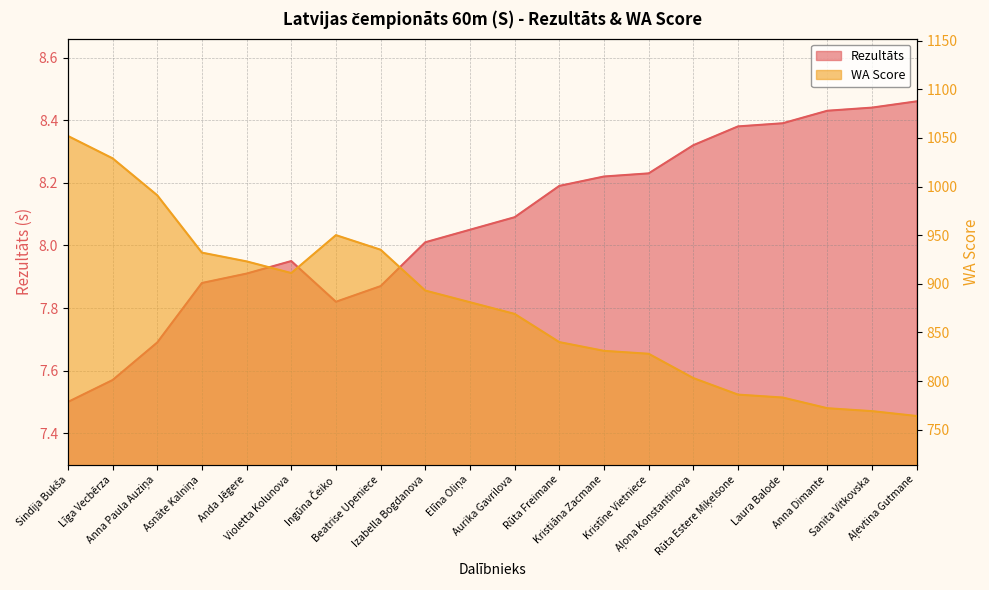

List the series in order of their peak value, lowest first.

Rezultāts, WA